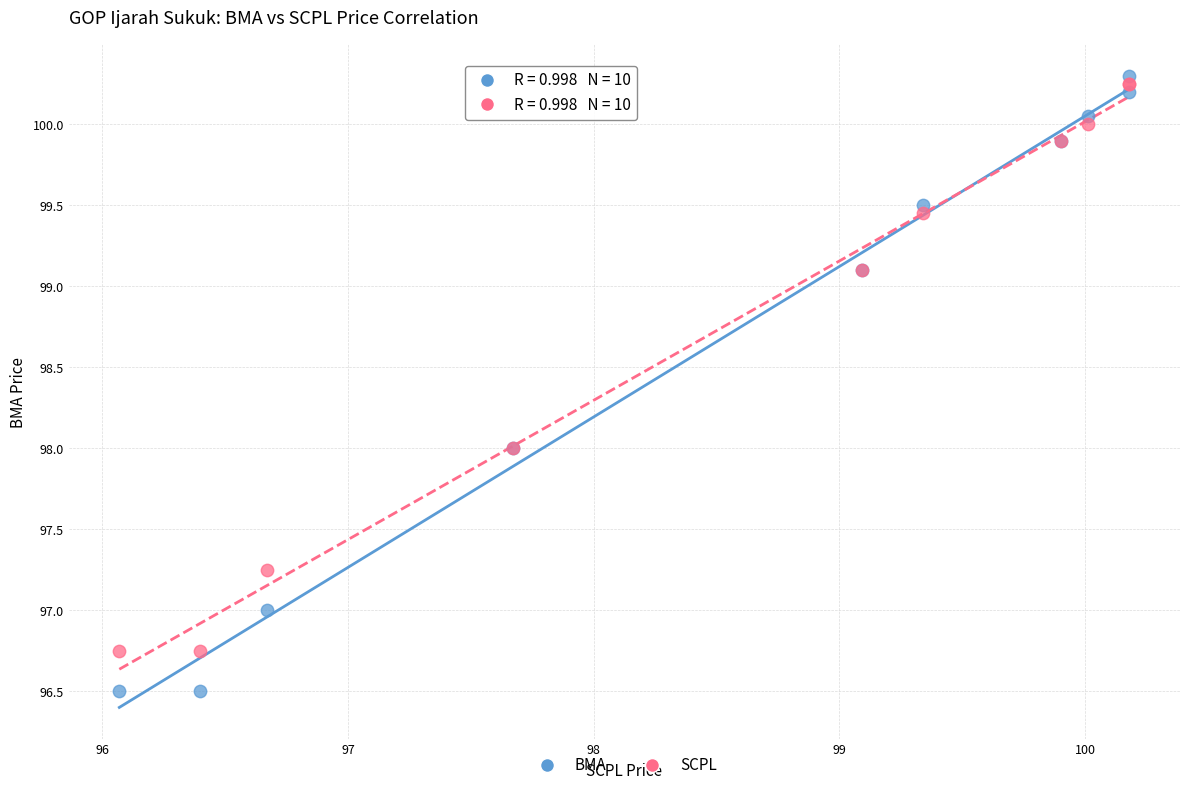

What are all the series names shown in the legend?

BMA, SCPL